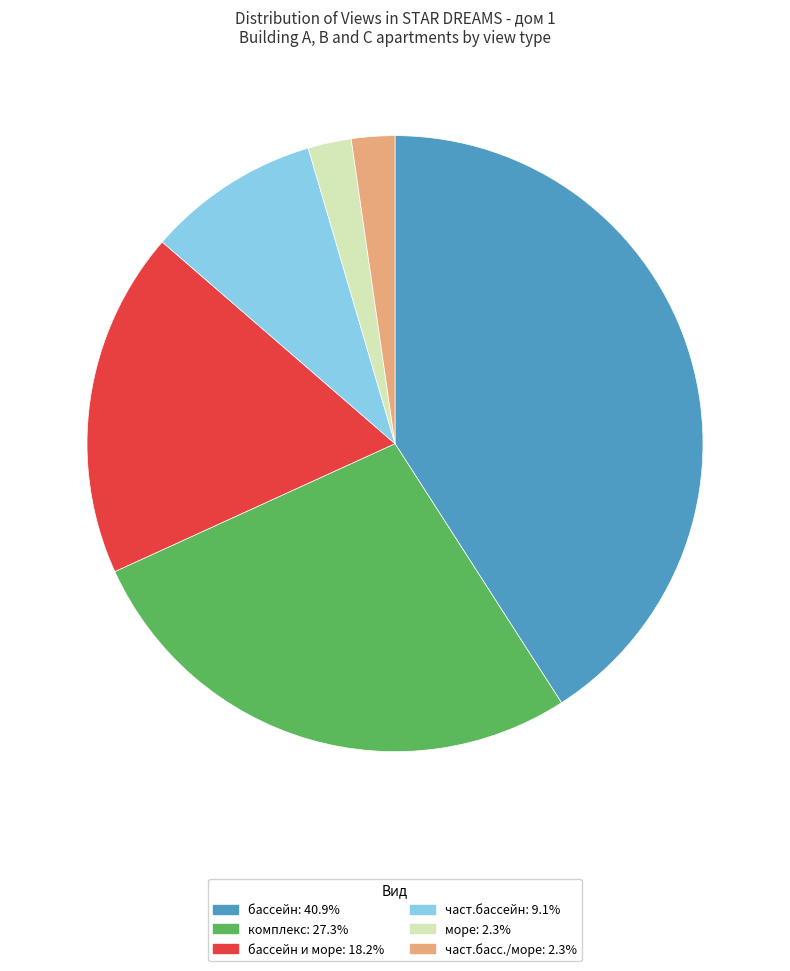

Combined, do част.басс./море: 2.3% and море: 2.3% account for over 50%?

No